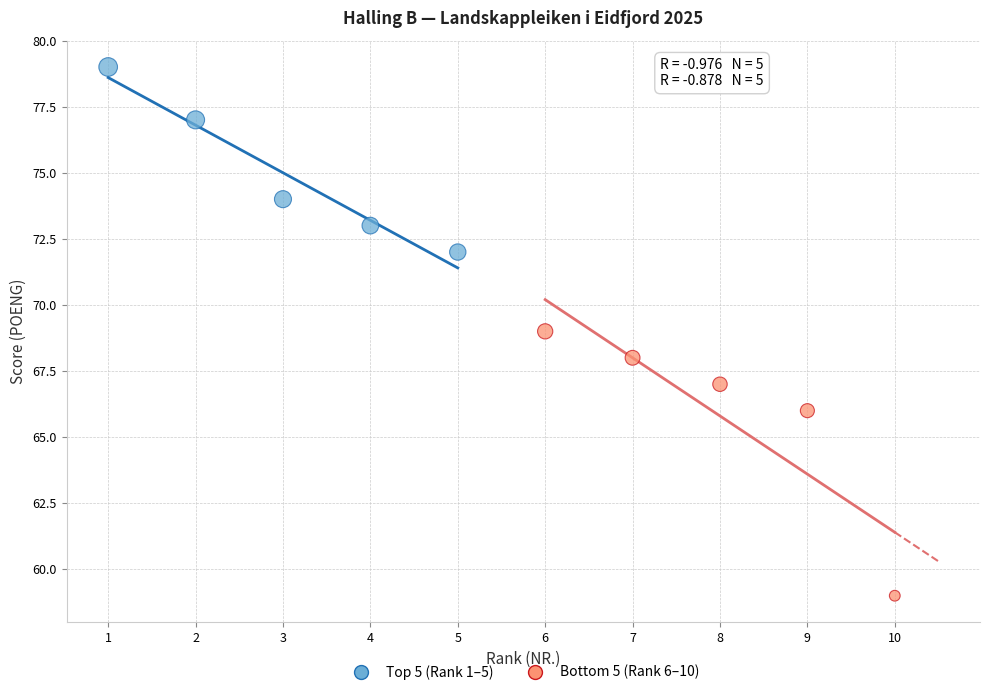

Which series reaches the minimum Y coordinate?

Bottom 5 (Rank 6–10)